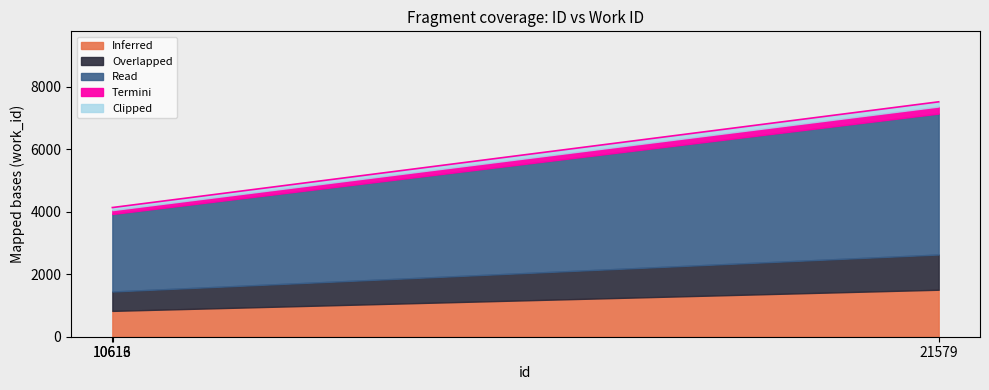

Is it true that the value at 21579 is 7520?

True